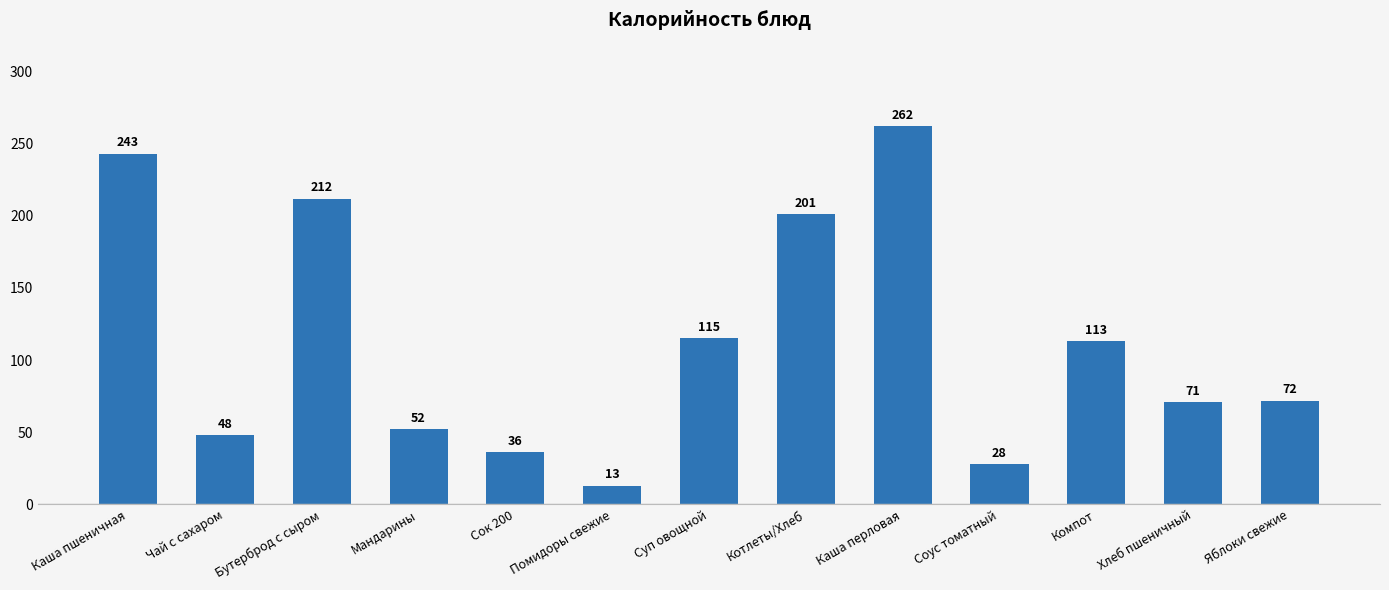

At which category does the chart reach its peak across all series?

Каша перловая